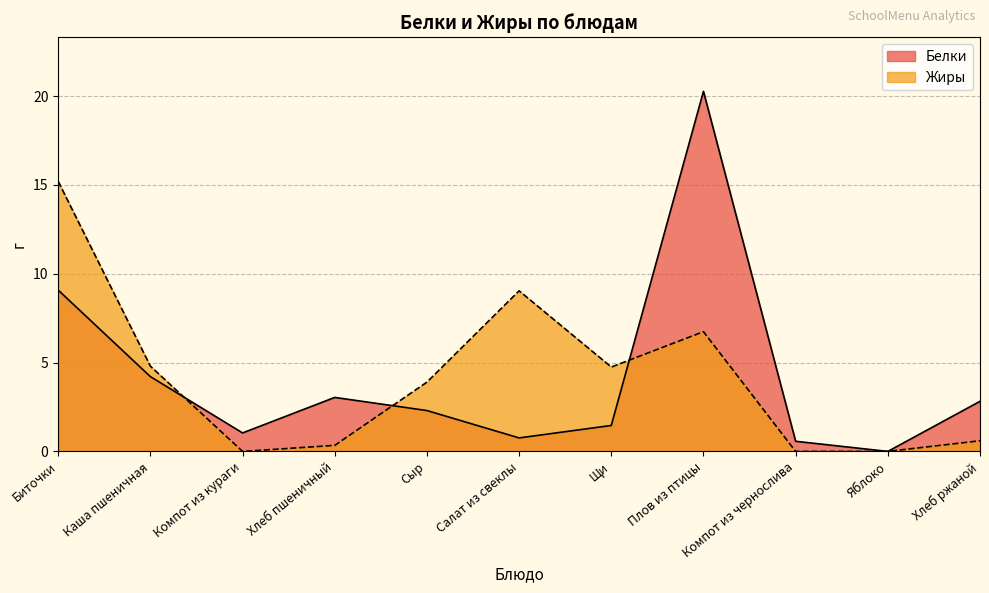

Where is the first local minimum for Белки?

Компот из кураги